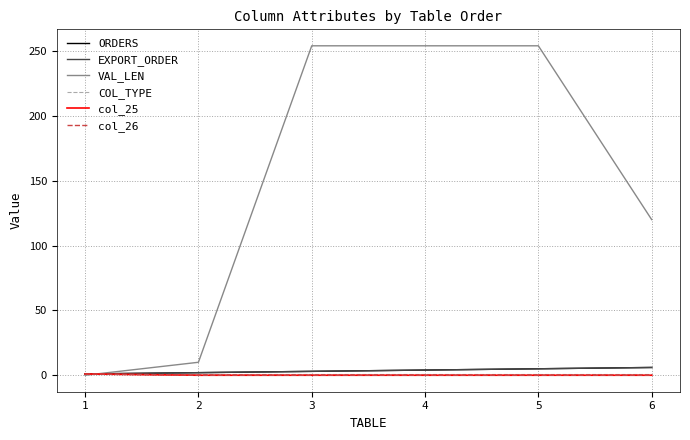

How many lines are shown in the chart?

6